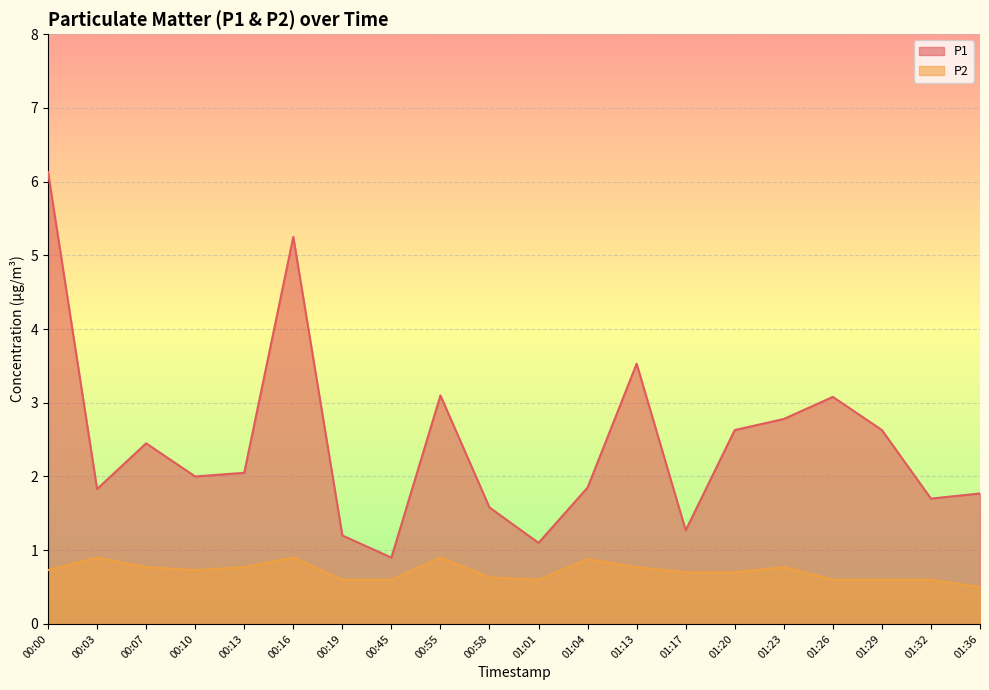

At which label does P2 reach its peak?

00:03